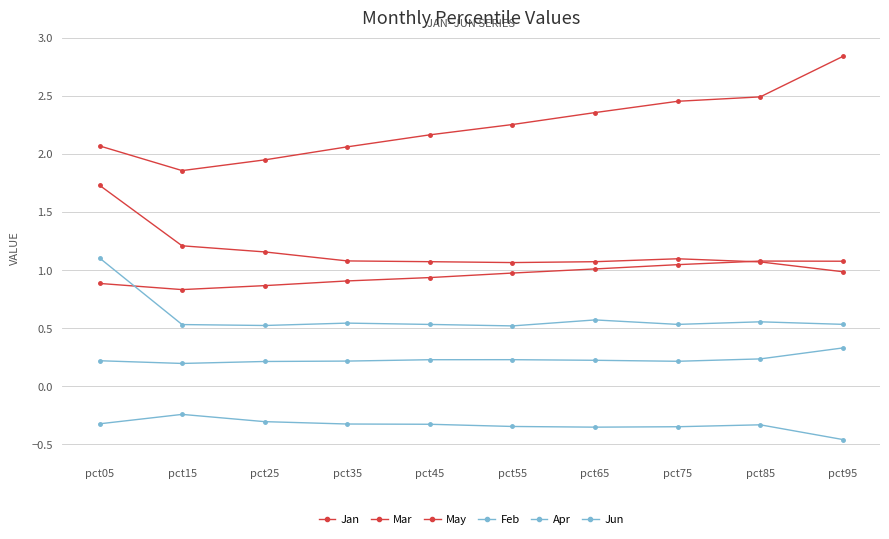

What is the spread (max minus min) of values at pct35?

2.4